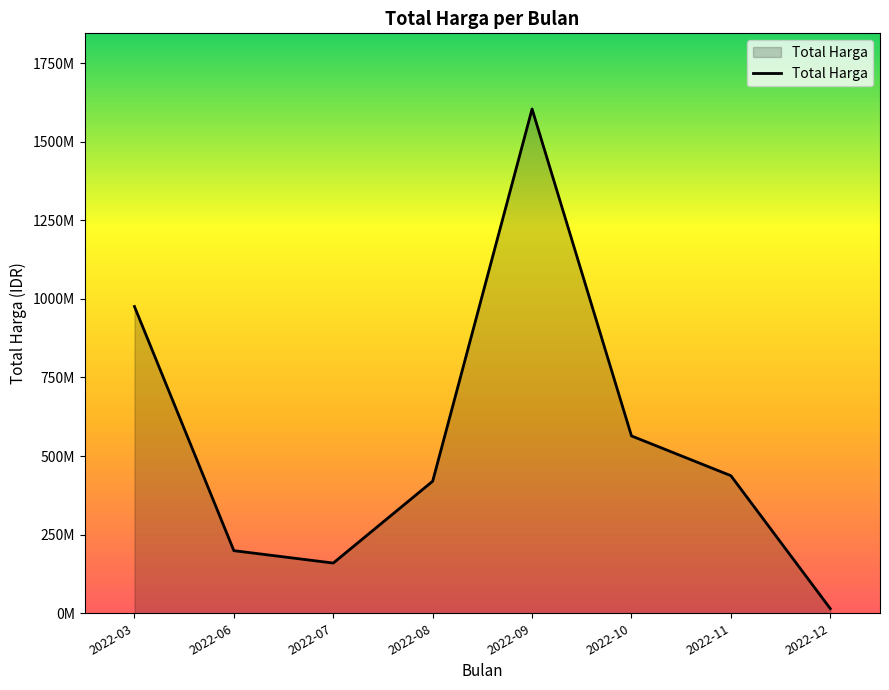

Which has a higher value, 2022-08 or 2022-09?

2022-09